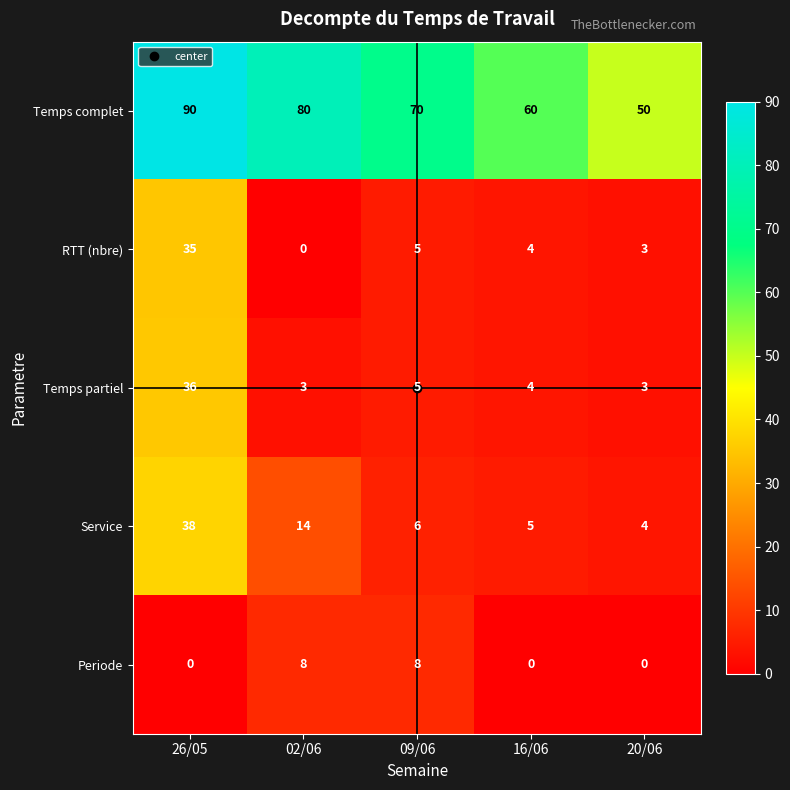

What is the difference between the highest and lowest values at 20/06?

50